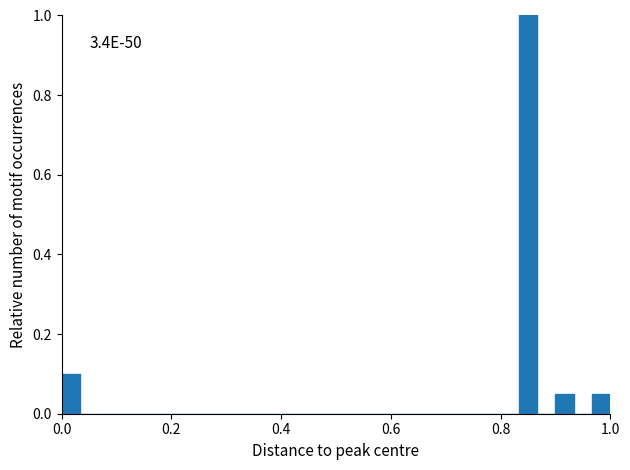

Read against the x-axis, roughly where is the centre of the tallest bar?

0.86